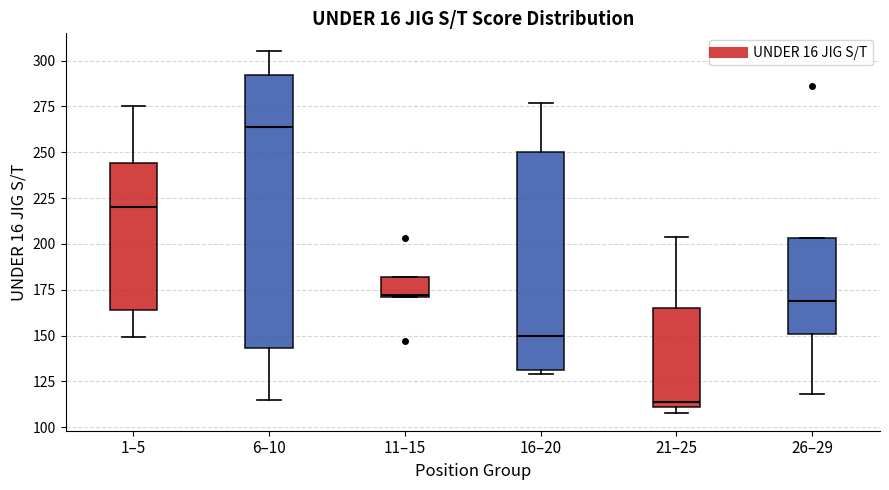

Reading left to right, transcribe this box plot: for each box, give where its median line is, the range the box spans, and where its two whiskers end, as read against the y-axis. The values are not printed on the chart, so give them approximately, as read against the axis.

1–5: median 220, box 165 to 245, whiskers 150 to 275
6–10: median 265, box 145 to 290, whiskers 115 to 305
11–15: median 170, box 170 to 180, whiskers 170 to 180
16–20: median 150, box 130 to 250, whiskers 130 (just below the box's lower edge) to 275
21–25: median 115, box 110 to 165, whiskers 110 (just below the box's lower edge) to 205
26–29: median 170, box 150 to 205, whiskers 120 to 205